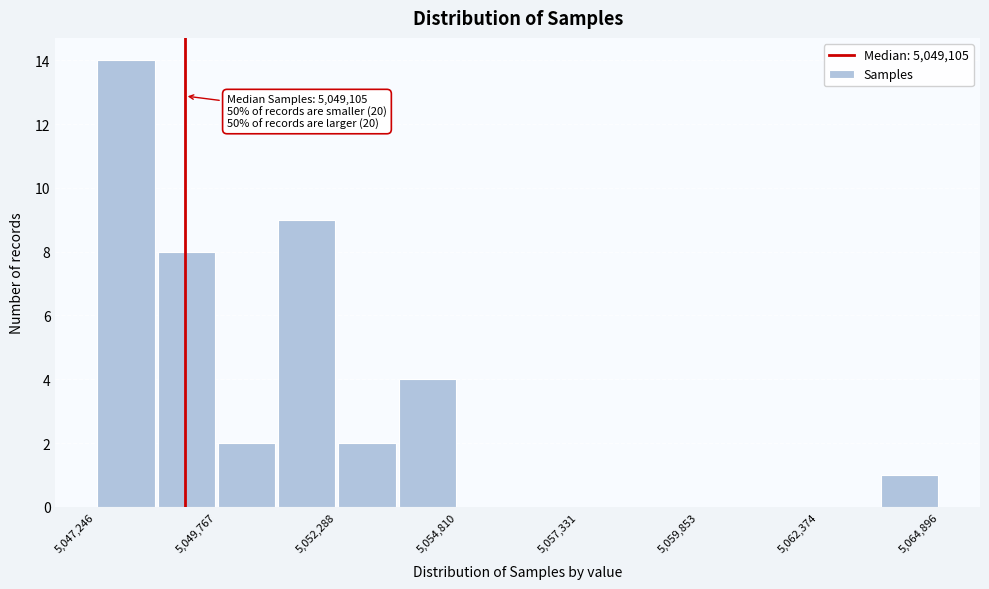

Around what value on the x-axis is the tallest bar? Give the approximate position of its centre, as read against the axis.

5048000